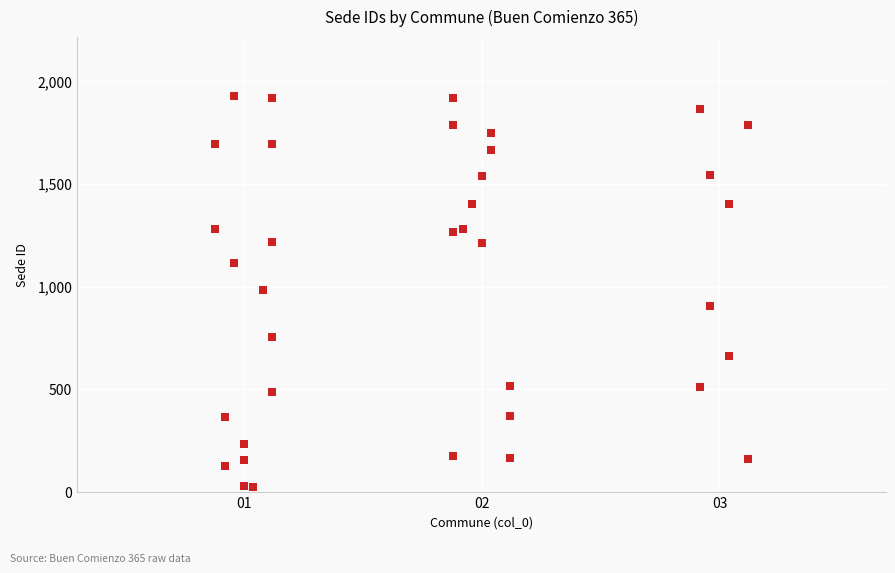

What is the range of Y values (max minus min)?

1902